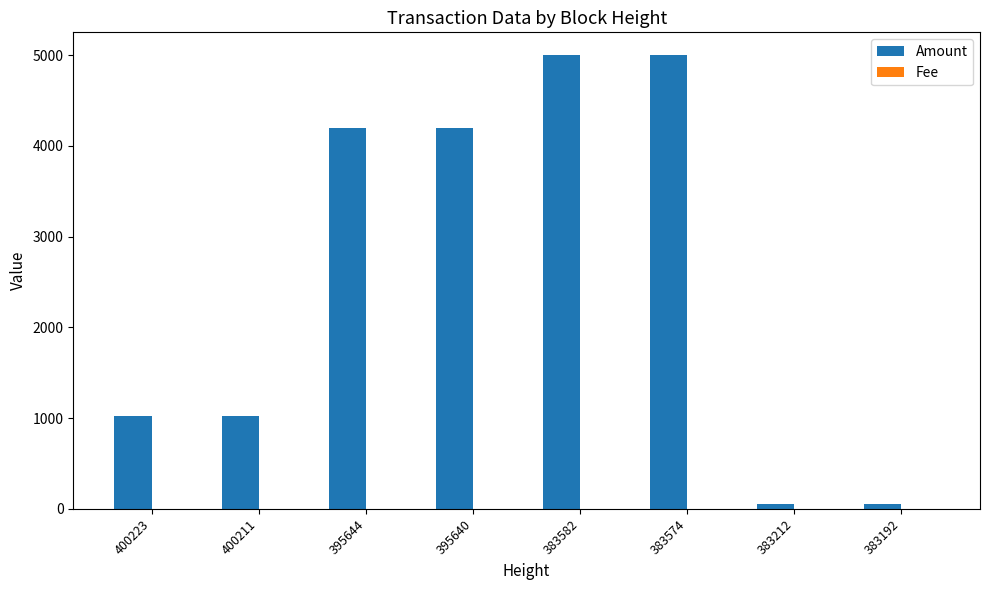

What is the maximum value shown in the chart?

5000